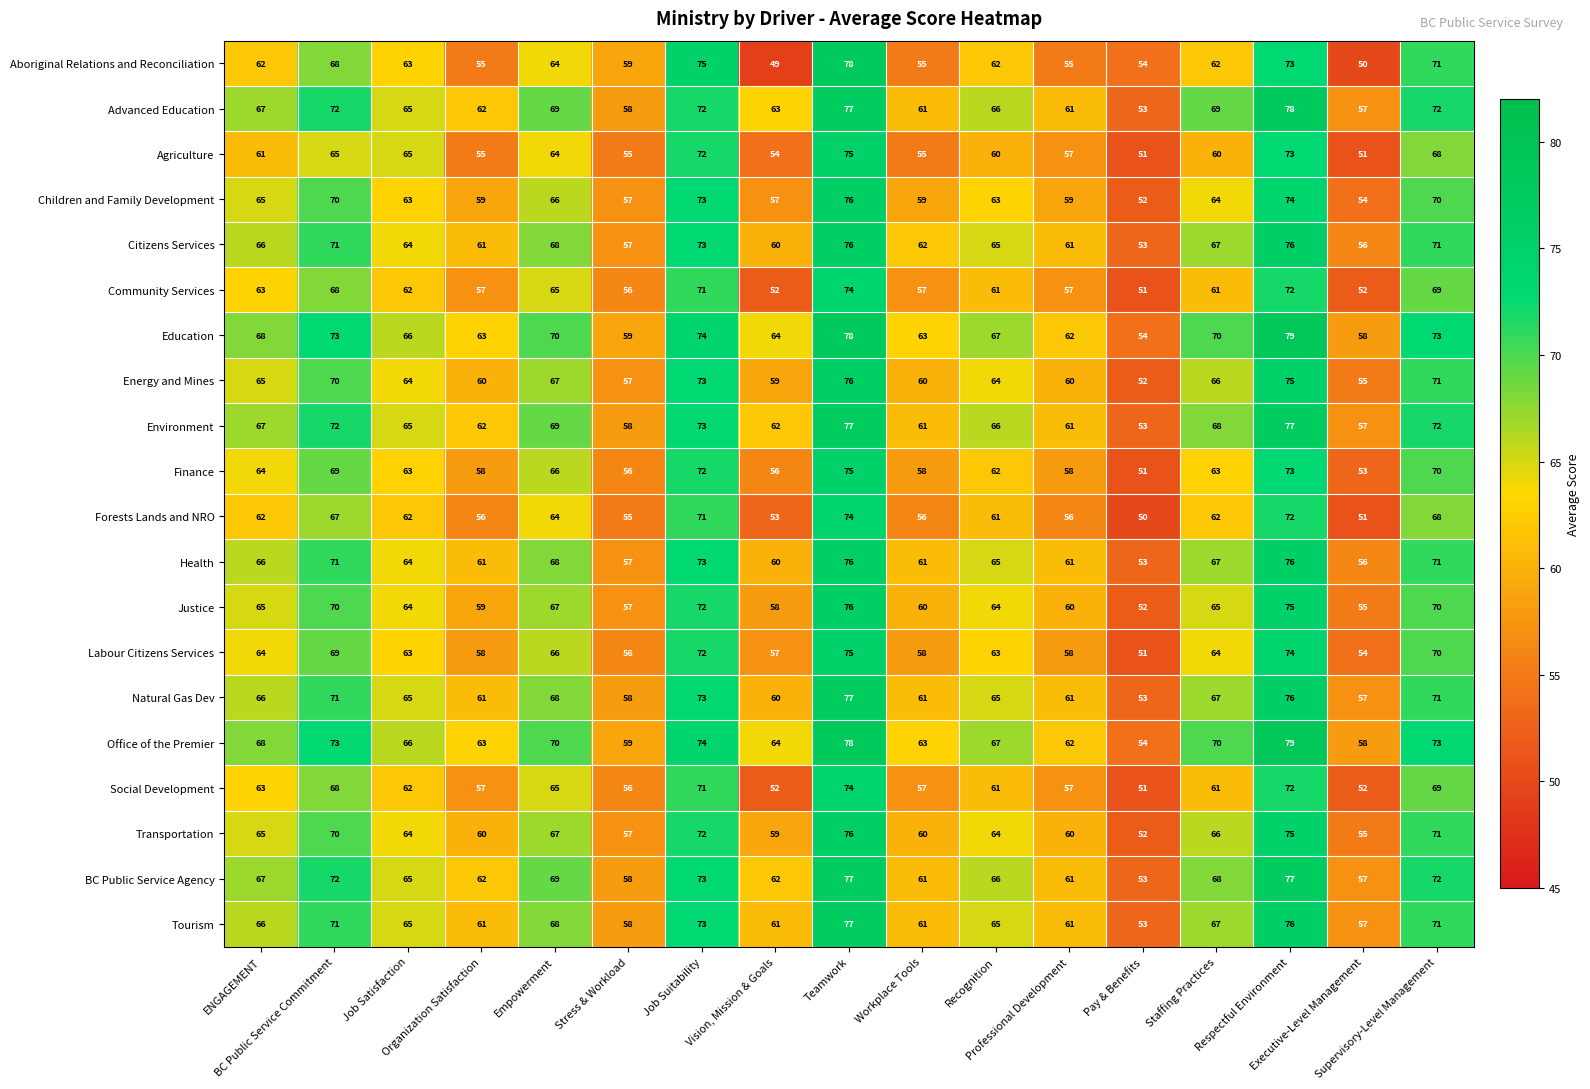

What is the smallest value displayed?

49